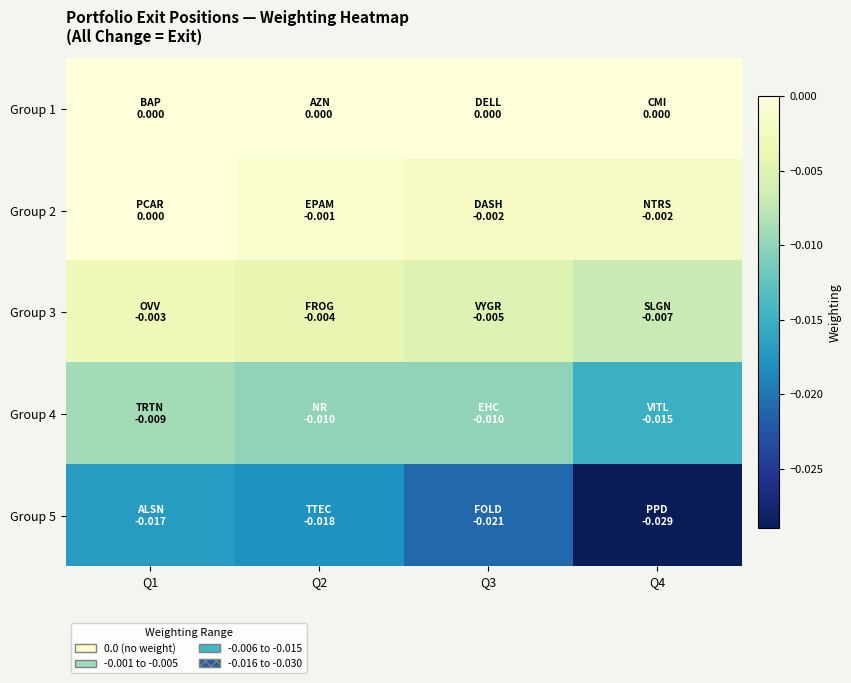

Reading left to right, extract all data points from this chart.

Group 1: Q1=0.0	Q2=0.0	Q3=0.0	Q4=0.0
Group 2: Q1=0.0	Q2=-0.0	Q3=-0.0	Q4=-0.0
Group 3: Q1=-0.0	Q2=-0.0	Q3=-0.0	Q4=-0.0
Group 4: Q1=-0.0	Q2=-0.0	Q3=-0.0	Q4=-0.0
Group 5: Q1=-0.0	Q2=-0.0	Q3=-0.0	Q4=-0.0